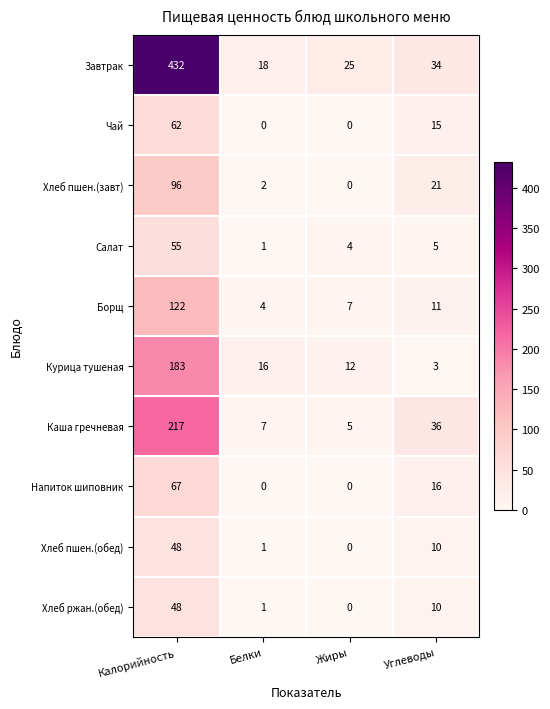

At which label is Хлеб ржан.(обед) closest to 24?

Углеводы